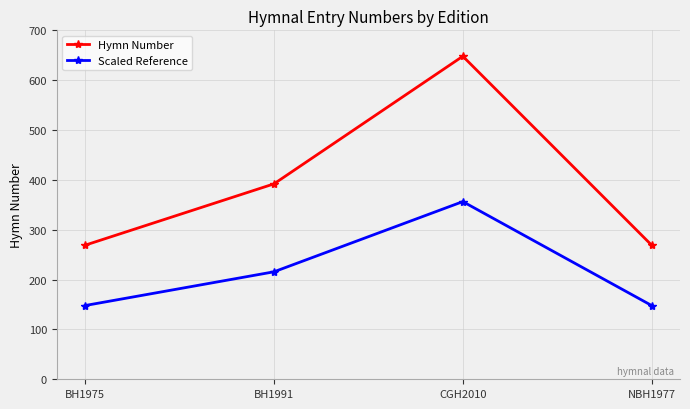

Is the value of Scaled Reference at CGH2010 greater than the value of Hymn Number at BH1975?

Yes